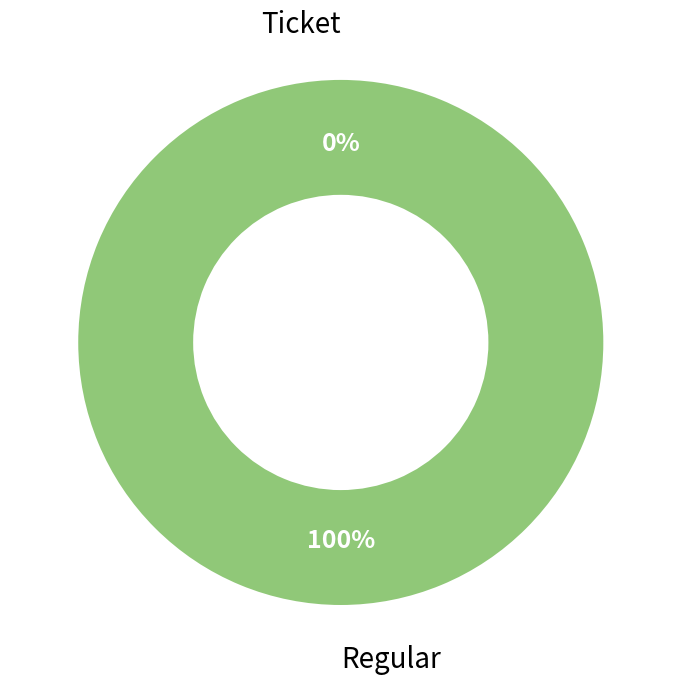

Which slice represents more than half of the pie?

Regular